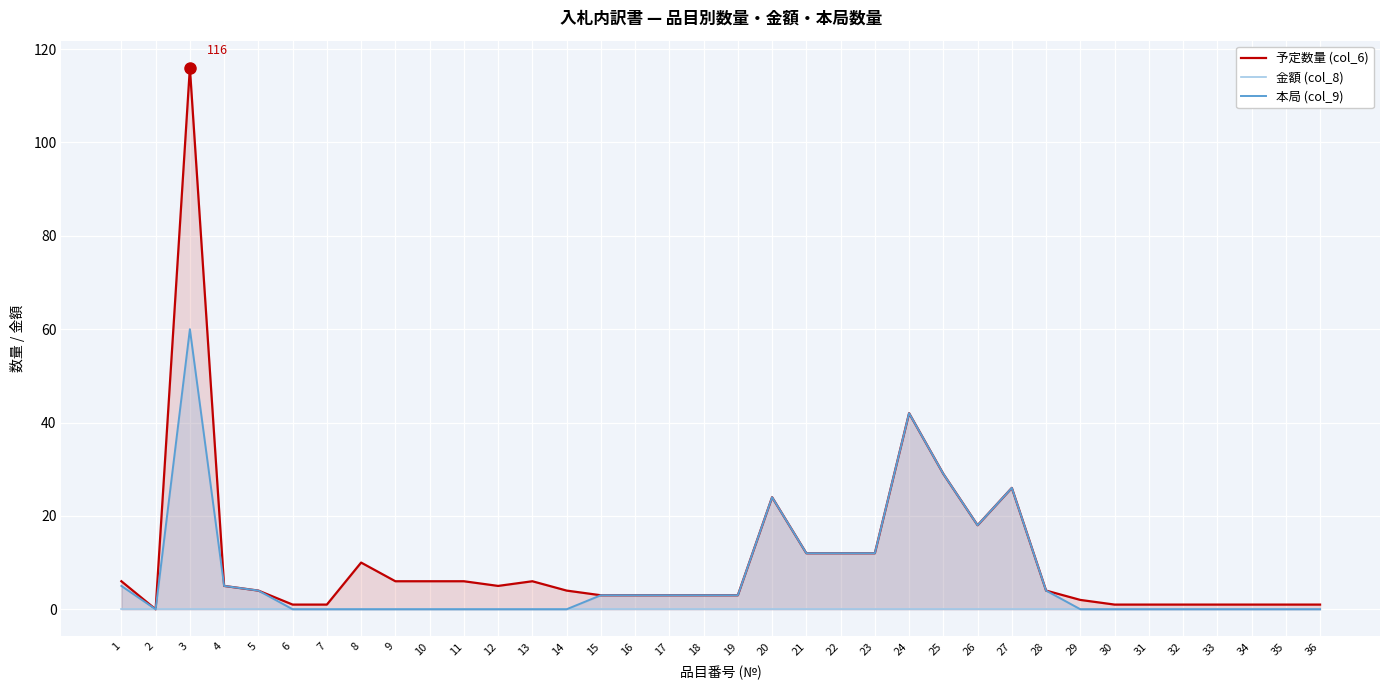

What is the average value of the 本局 (col_9) series?

7